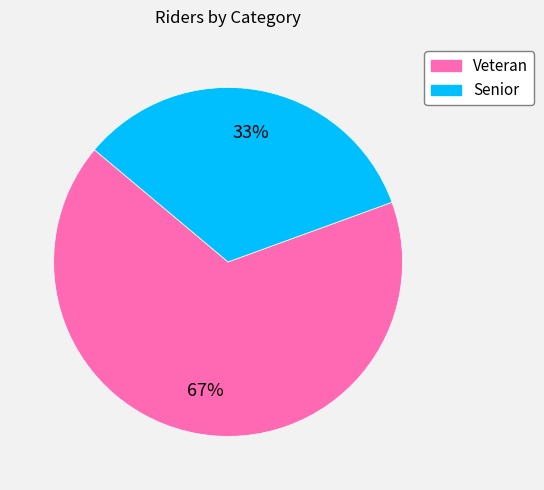

Is it true that Senior is 20% of the pie?

False